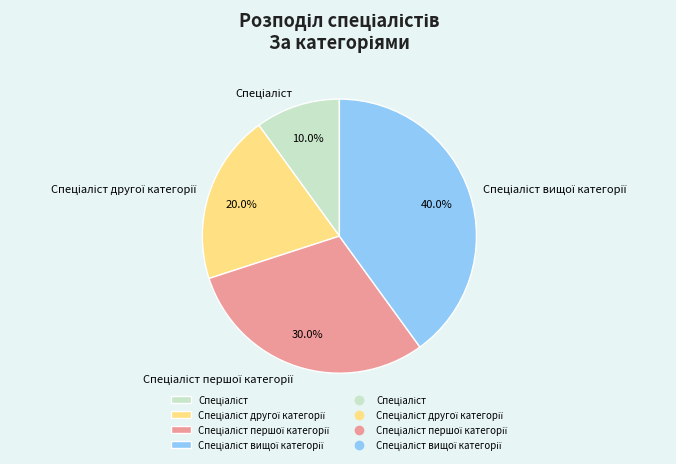

Is there any slice that represents more than half of the pie?

No